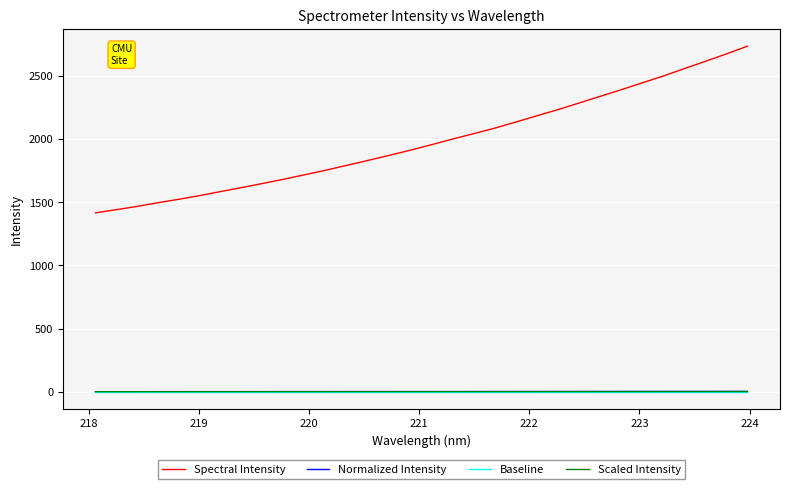

Which series has the largest total across all categories?

Spectral Intensity